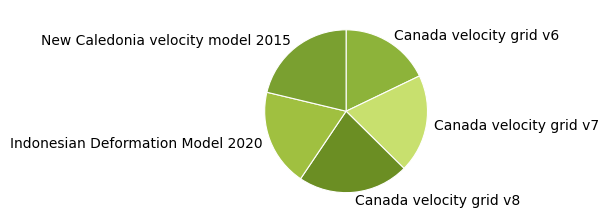

Which slice is the largest?

Canada velocity grid v8